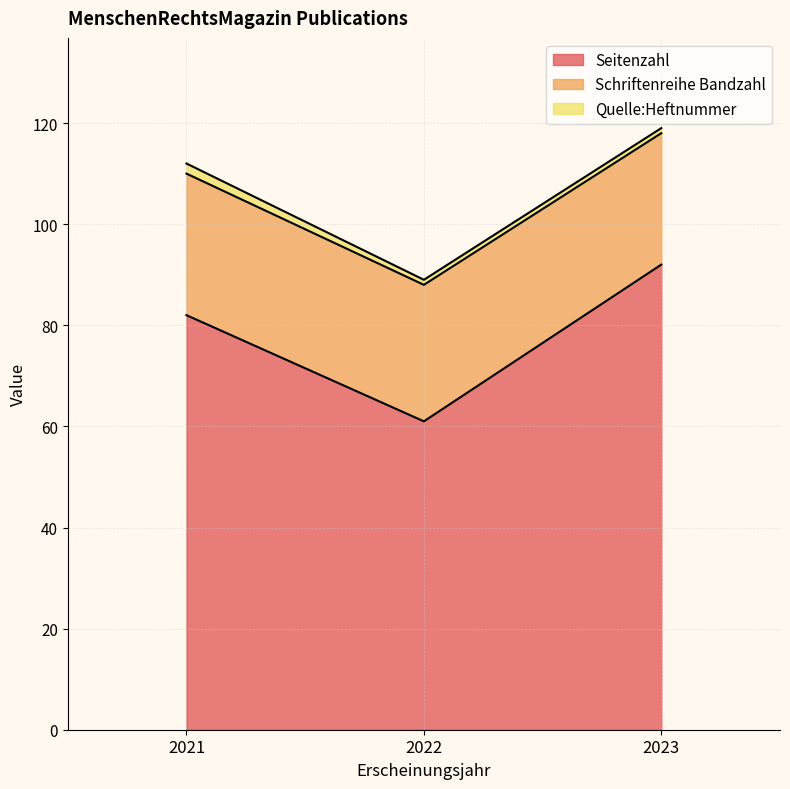

True or false: Quelle:Heftnummer has a value of 1 at 2021.

False